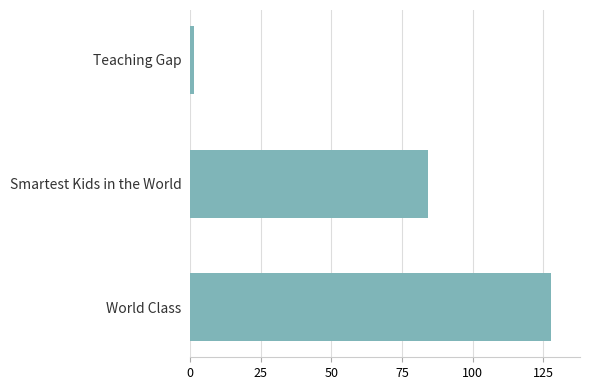

At which category does the chart reach its peak across all series?

World Class